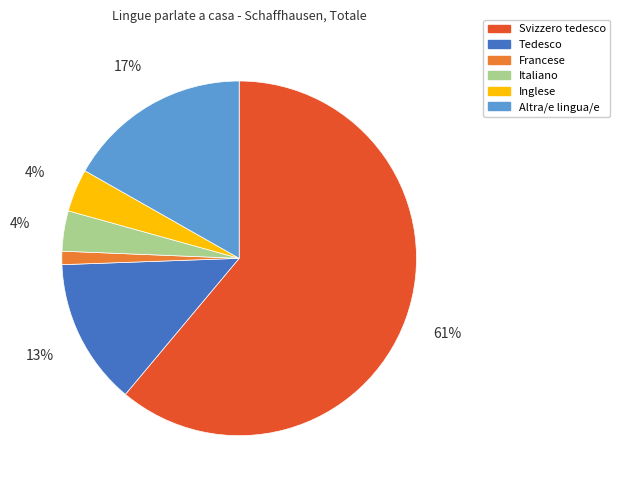

The Altra/e lingua/e slice represents 17% of the pie. True or false?

True